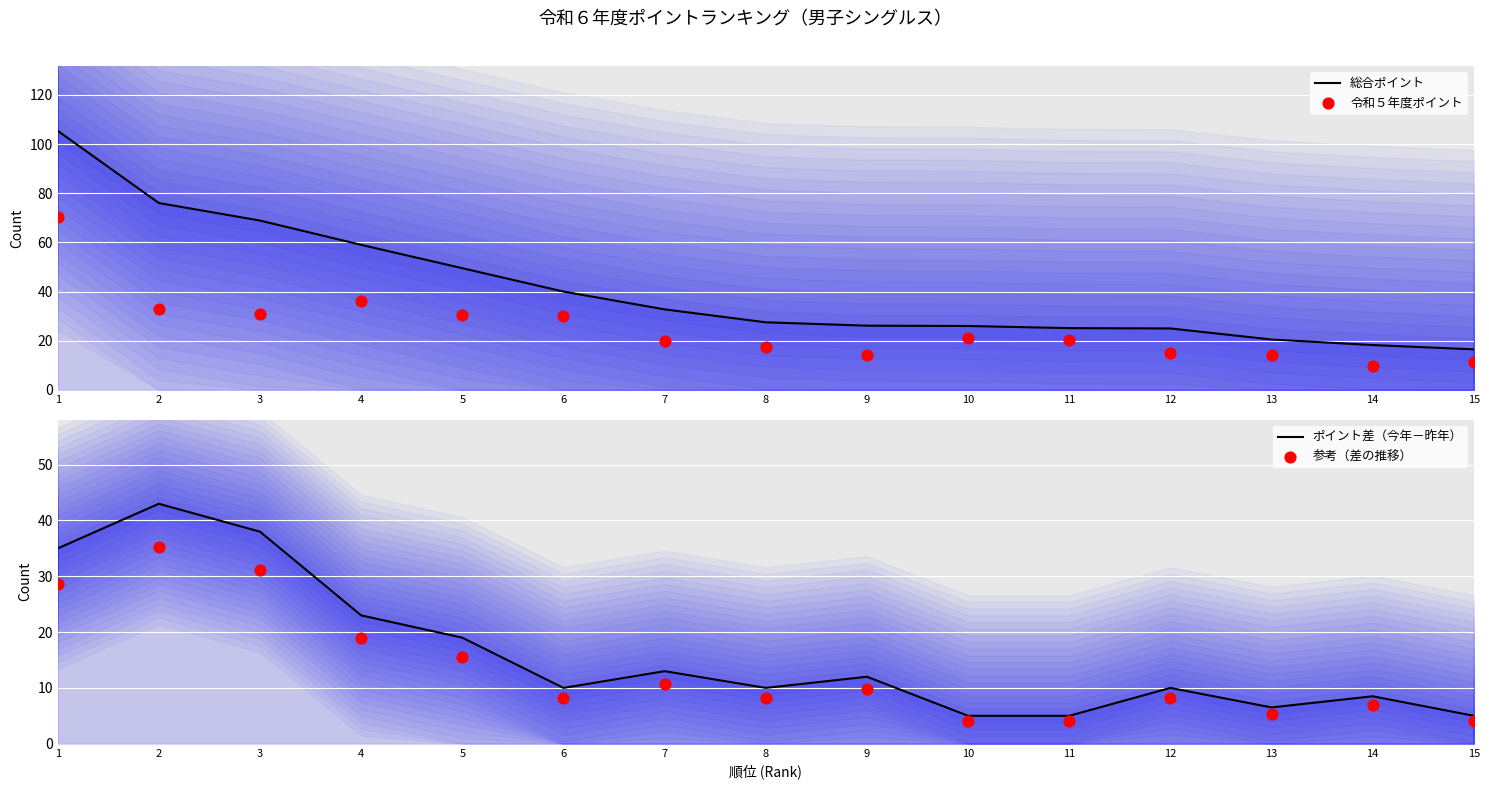

Is the value of 令和５年度ポイント at 15 greater than the value of 参考（差の推移） at 11?

Yes